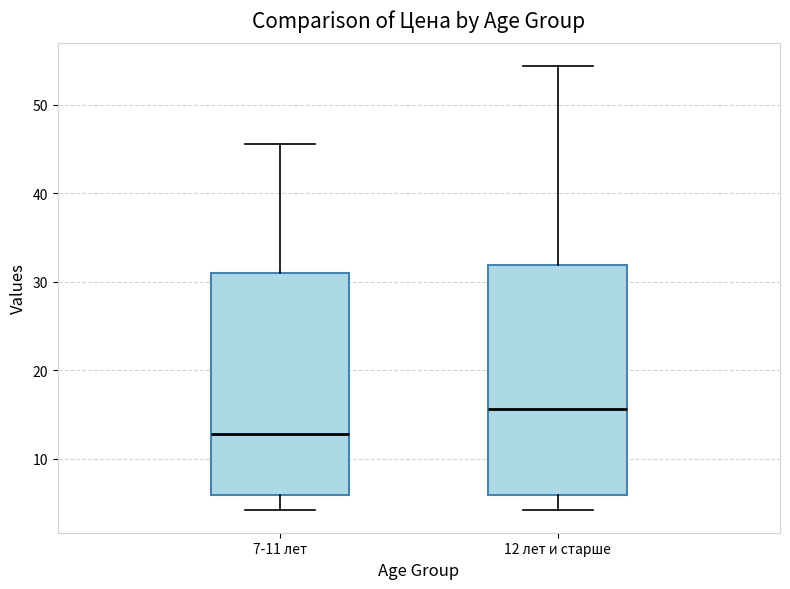

Reading left to right, read every box against the y-axis: the position of its median line, the range the box covers, and the ends of its whiskers. The values are not printed on the chart, so give them approximately, as read against the axis.

7-11 лет: median 13, box 6 to 31, whiskers 4 to 46
12 лет и старше: median 16, box 6 to 32, whiskers 4 to 54